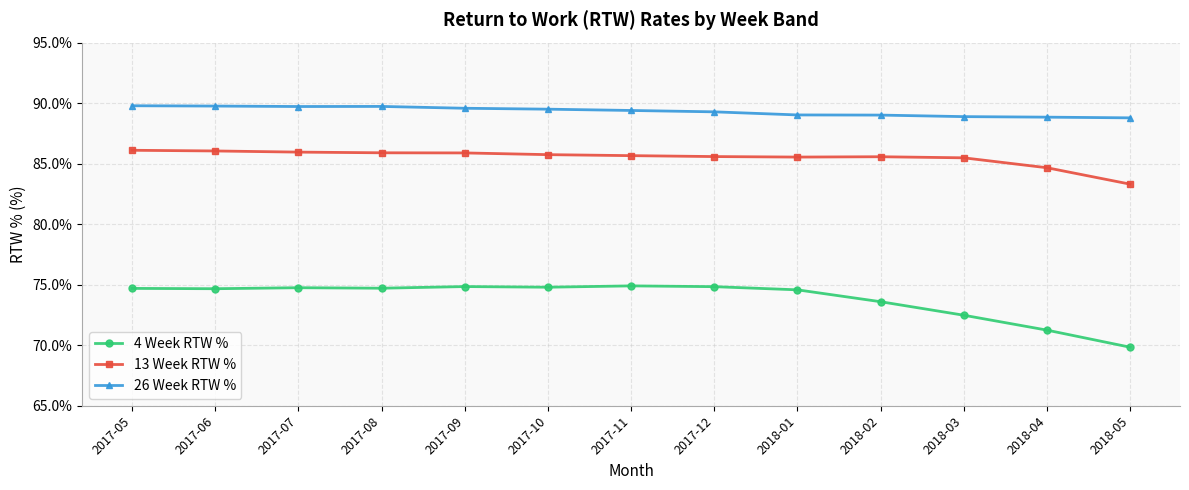

Is this an area chart (filled region under the line)?

No